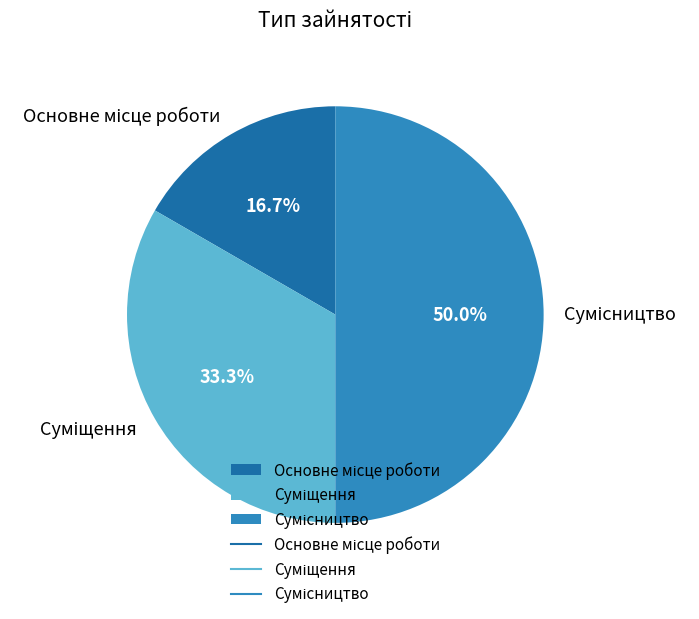

Do Сумісництво and Основне місце роботи together represent more than half of the pie?

Yes